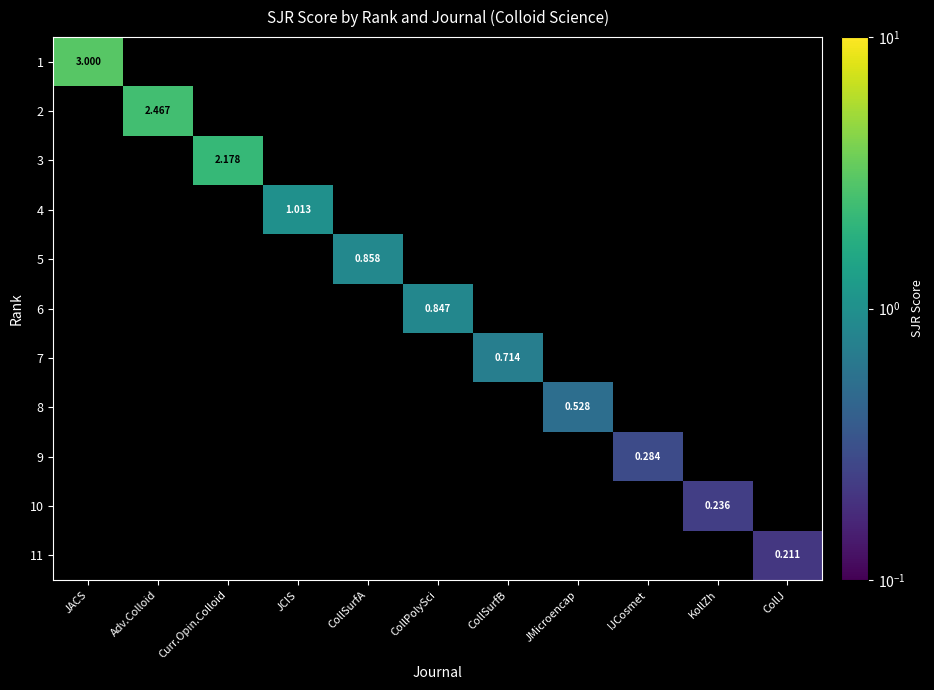

What is the sum of all 5 values?

0.9